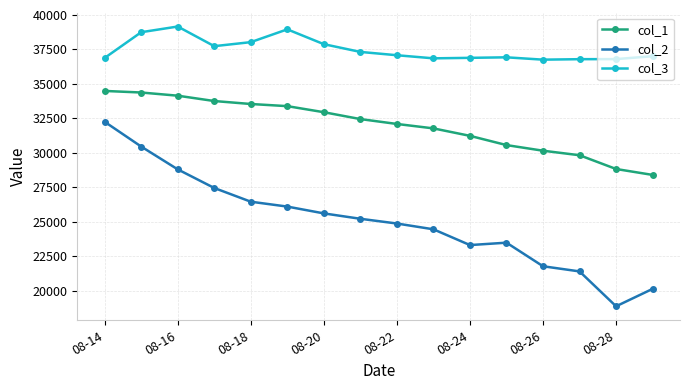

Does the chart display data point markers on the line(s)?

Yes